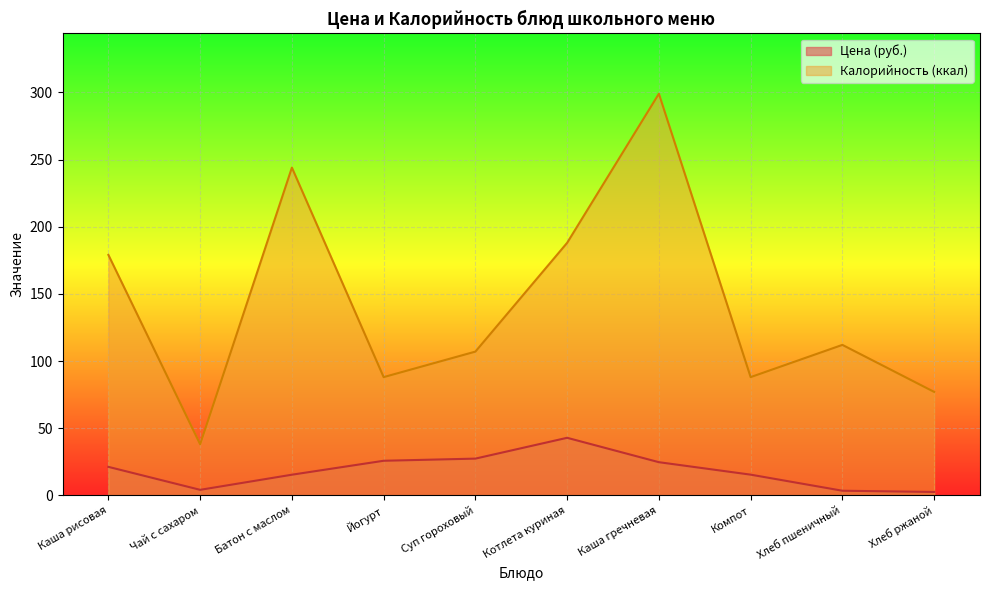

What is the label of the 3rd point from the left?

Батон с маслом